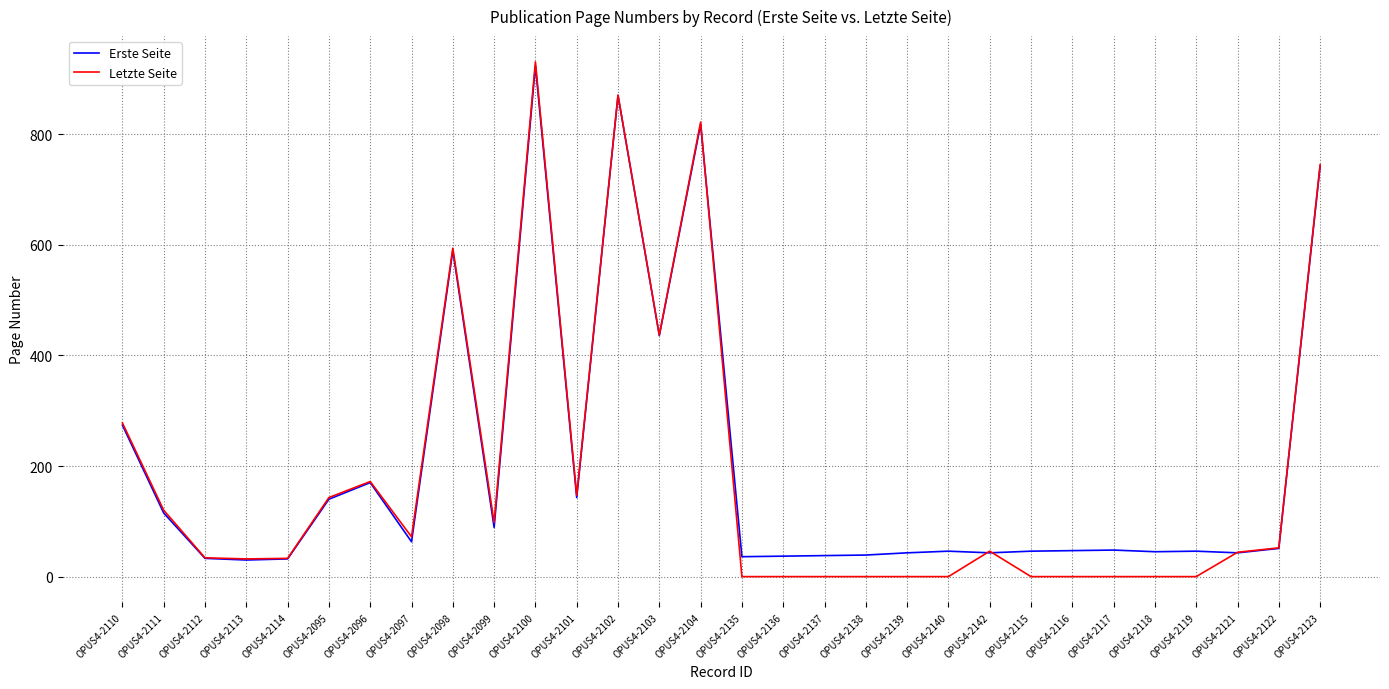

Is the value of Erste Seite at OPUS4-2112 greater than the value of Letzte Seite at OPUS4-2117?

Yes